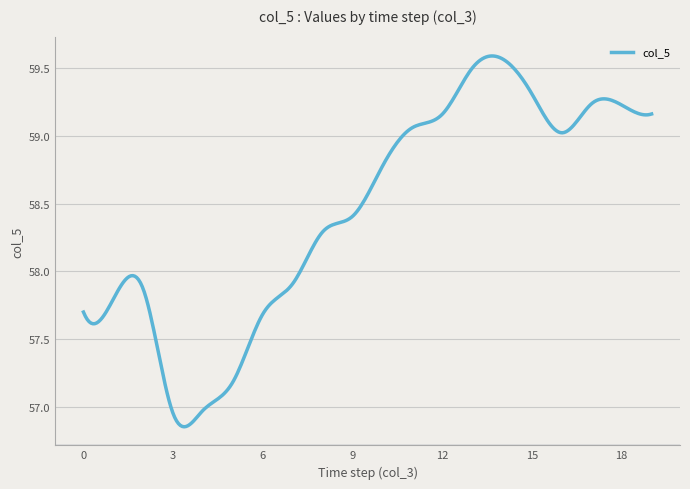

What is the difference between the maximum and minimum values?

2.7